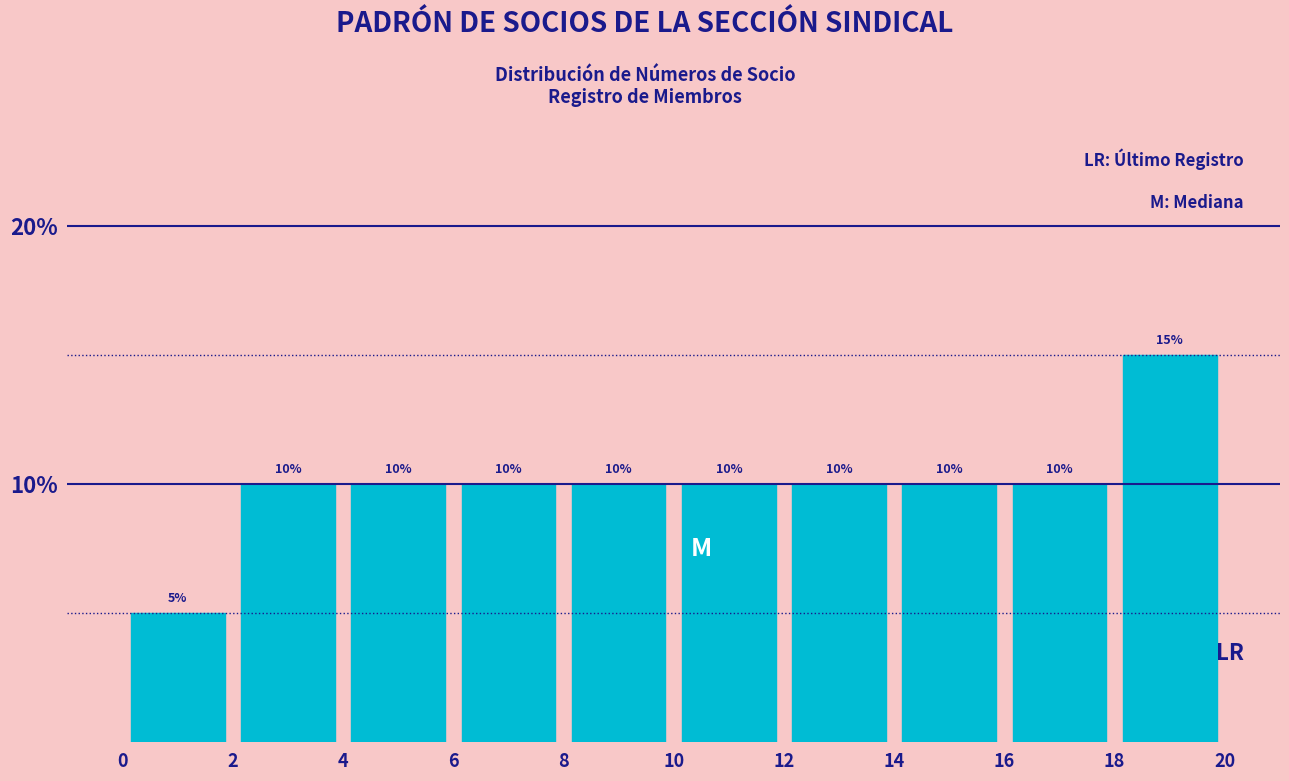

What is the height of the bar covering 6 to 8 on the x-axis?

10